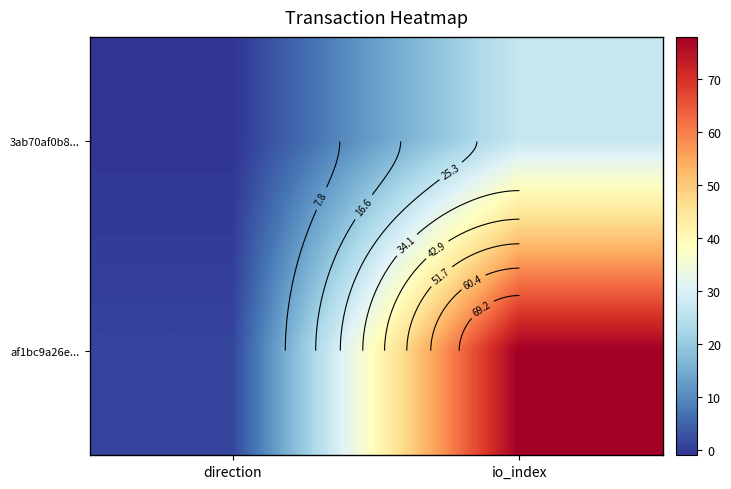

Which category has the lowest value across all series?

direction